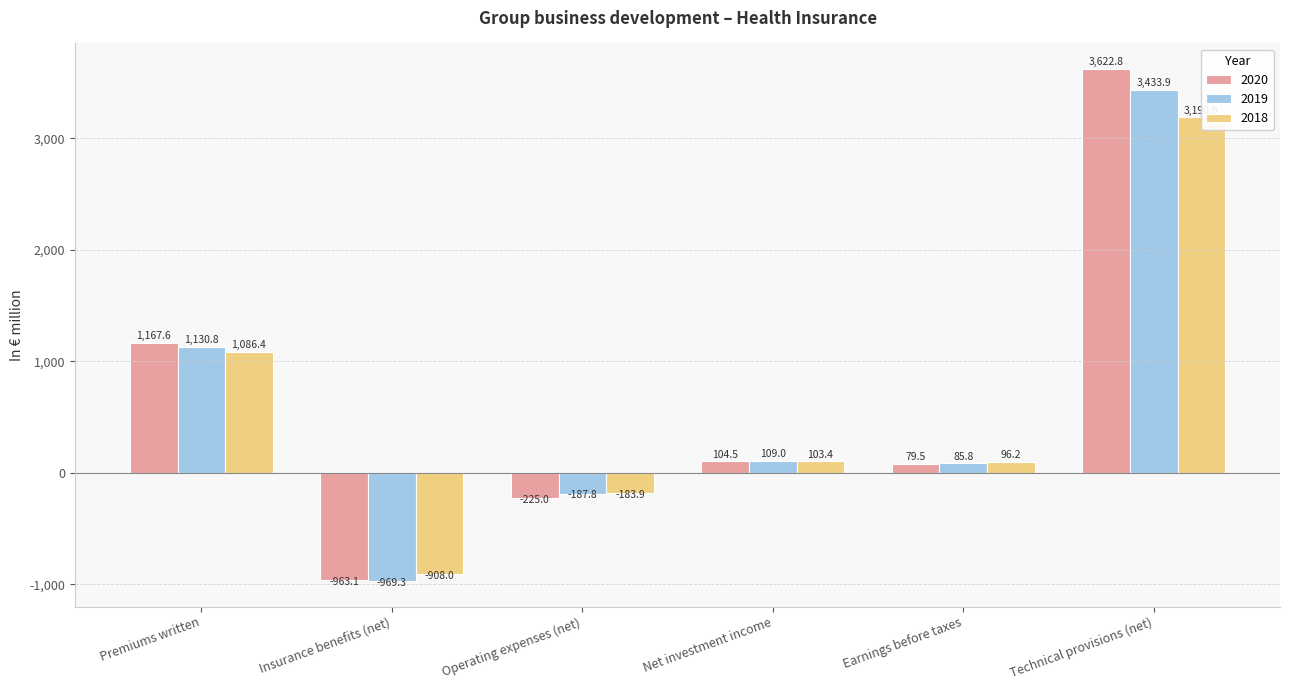

At which label does 2019 reach its peak?

Technical provisions (net)